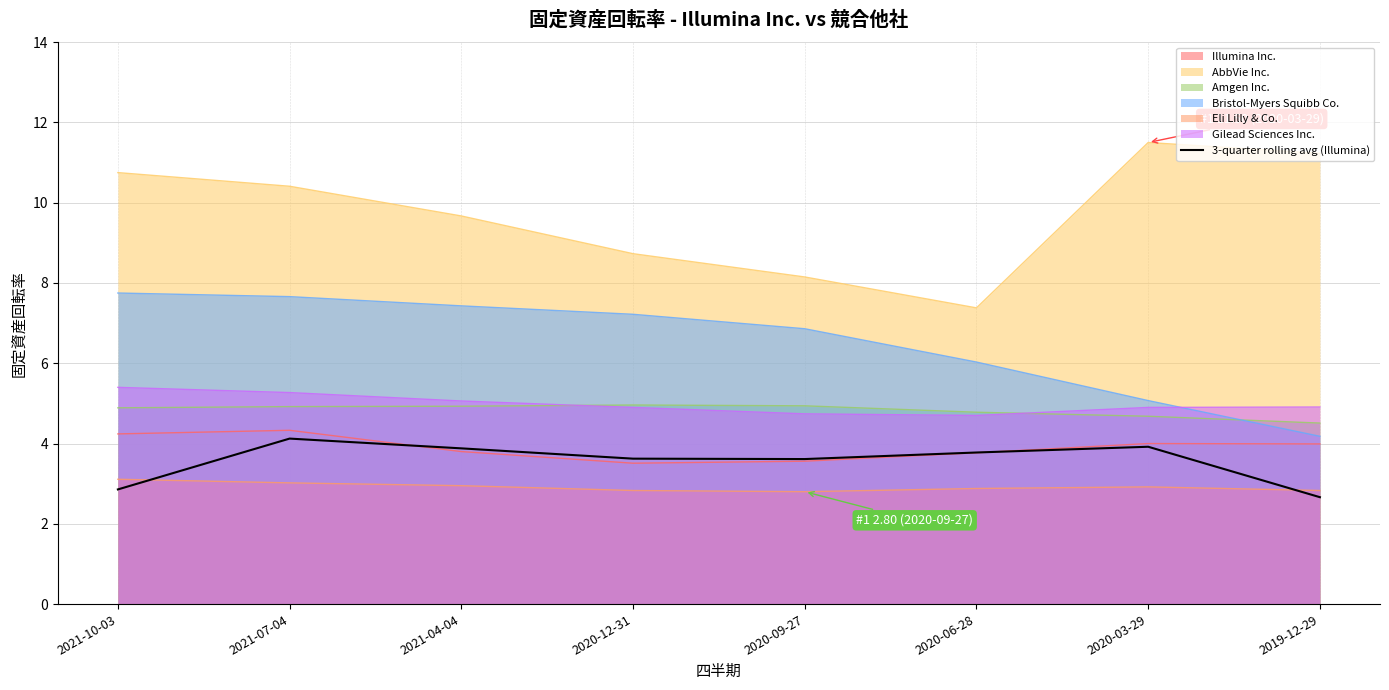

What is the label of the 3rd point from the left?

2021-04-04